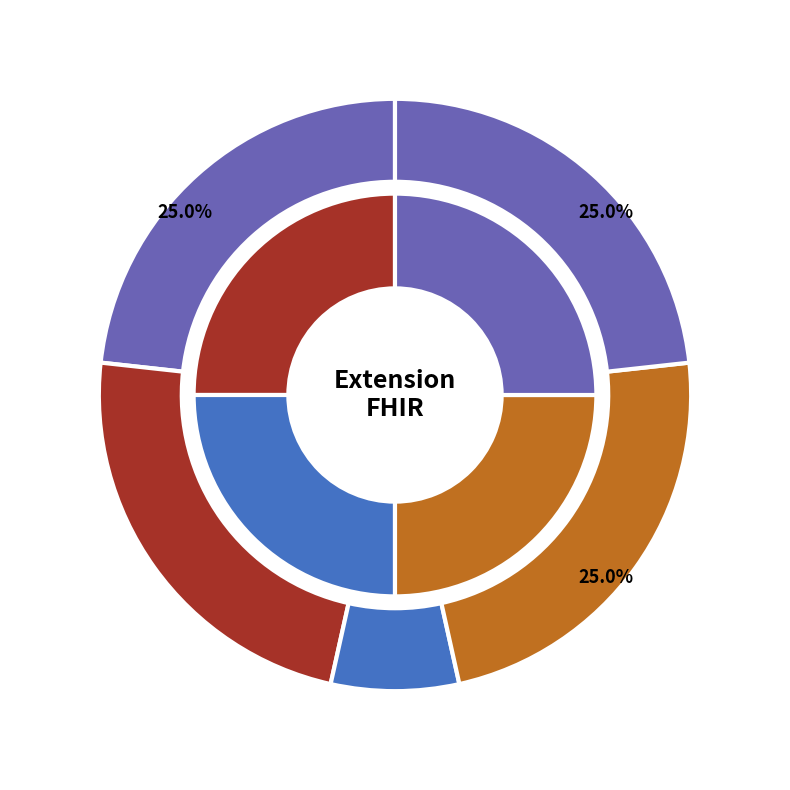

True or false: Extension accounts for 50% of the total.

True